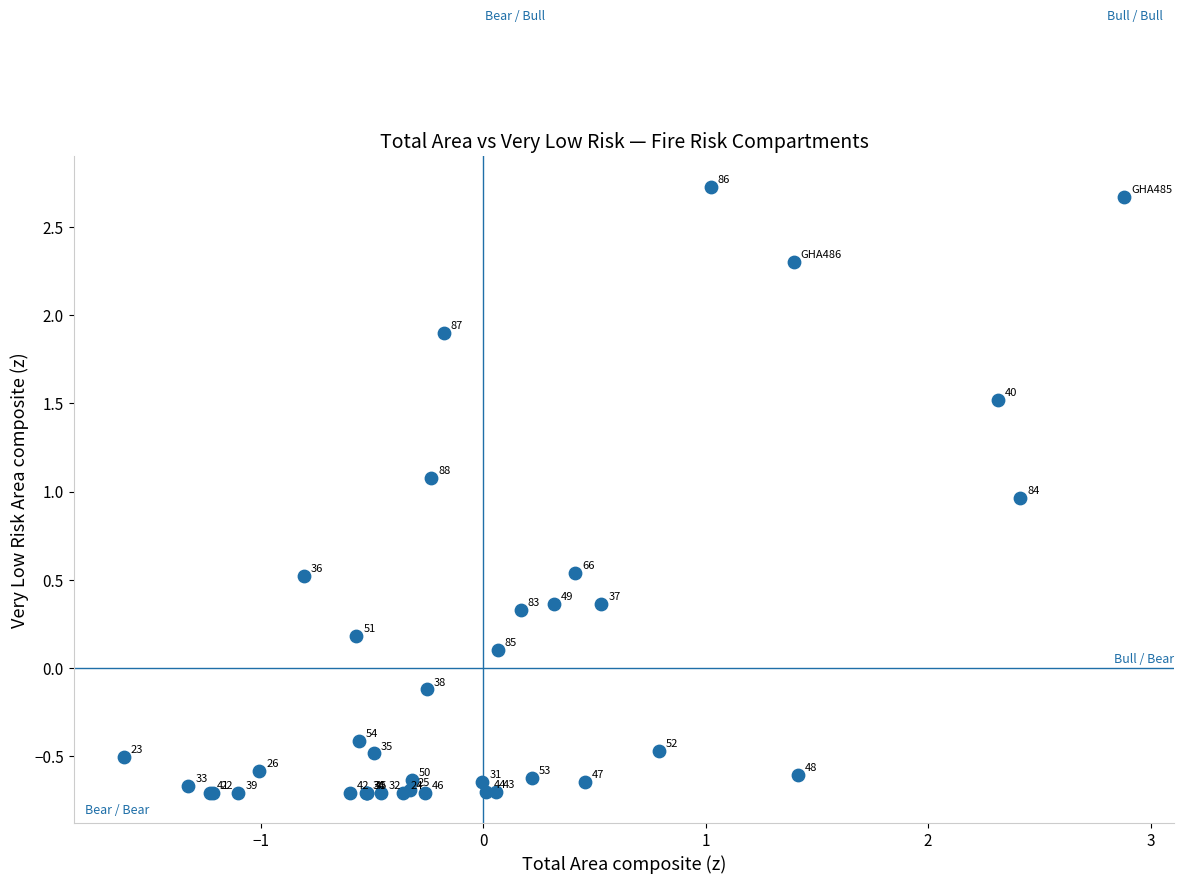

What Y value in the scatter plot is closest to 1?

1.0